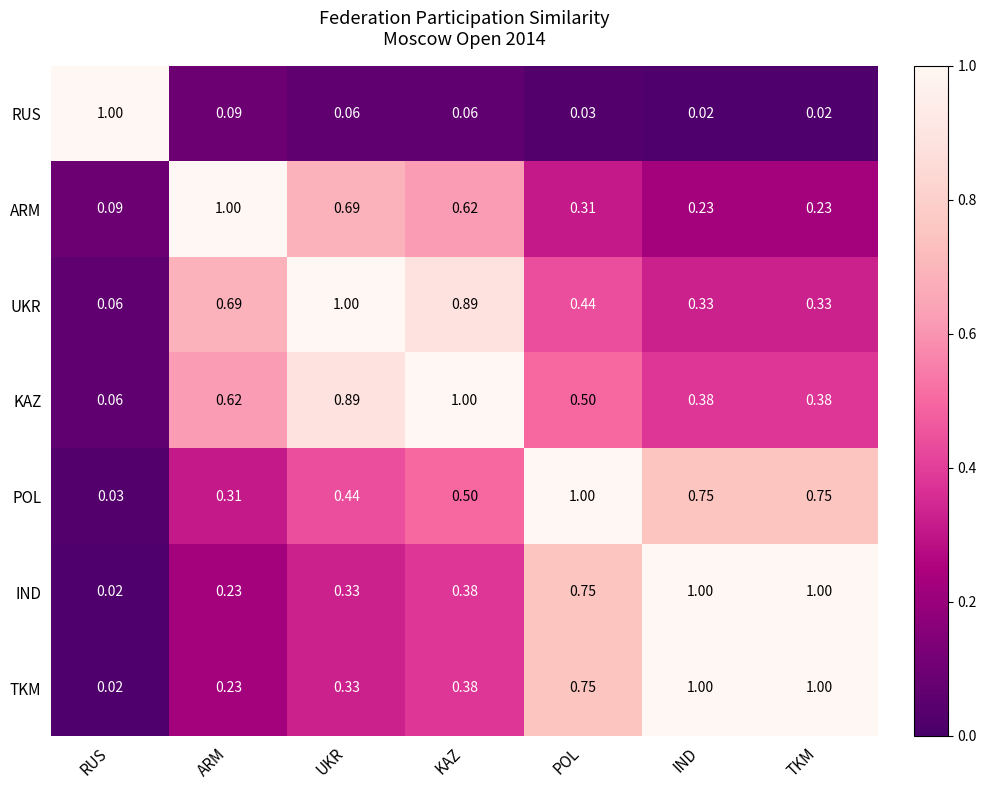

At which category is the sum across all series the highest?

KAZ